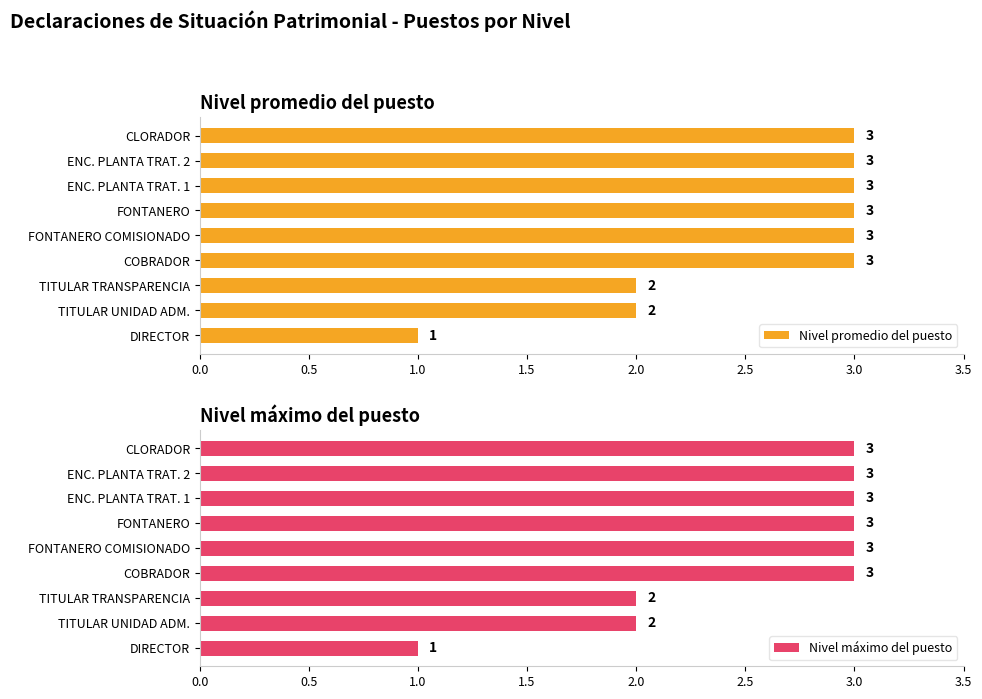

What is the maximum value shown in the chart?

3